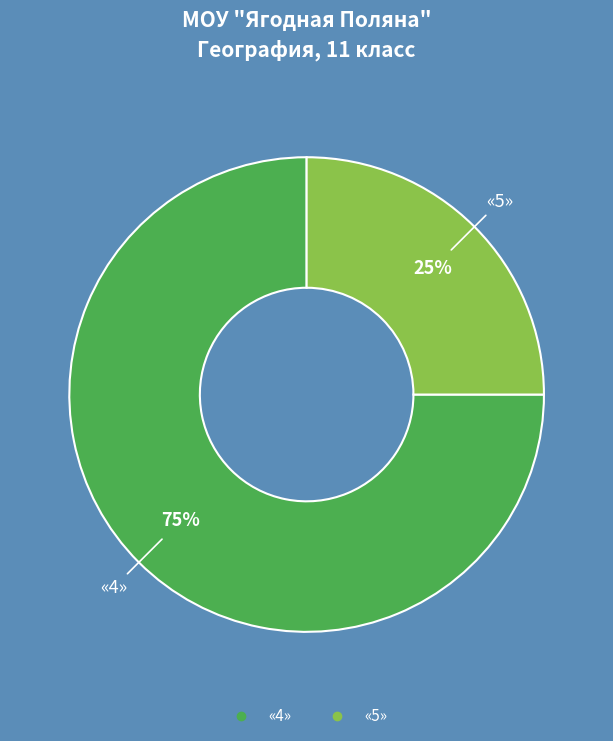

Does any single category account for the majority?

Yes